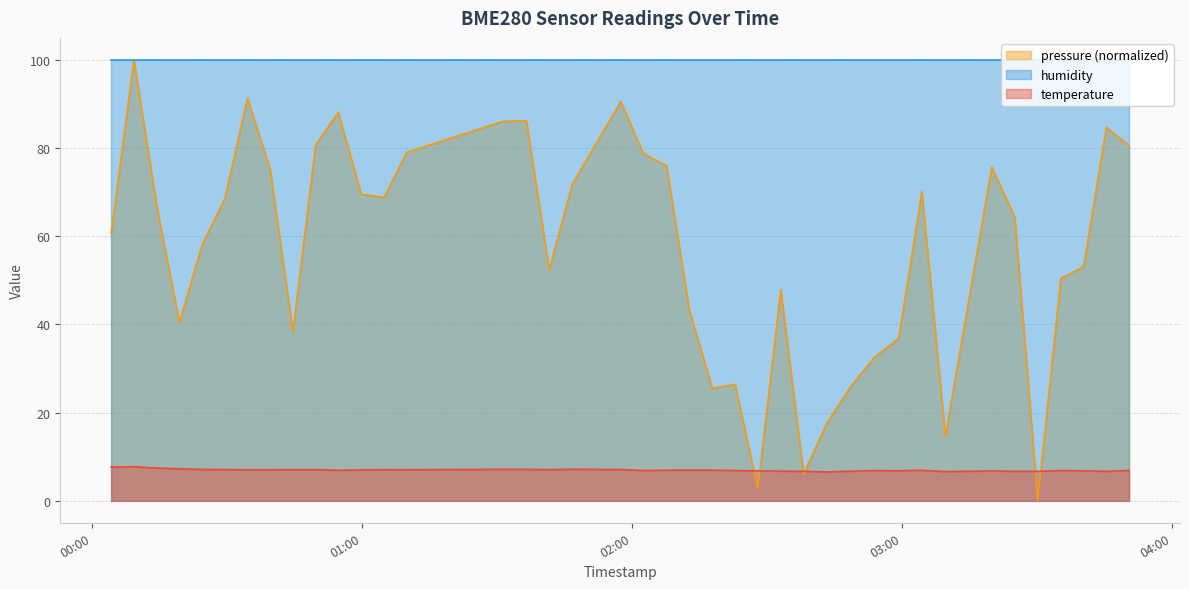

How many lines are shown in the chart?

3